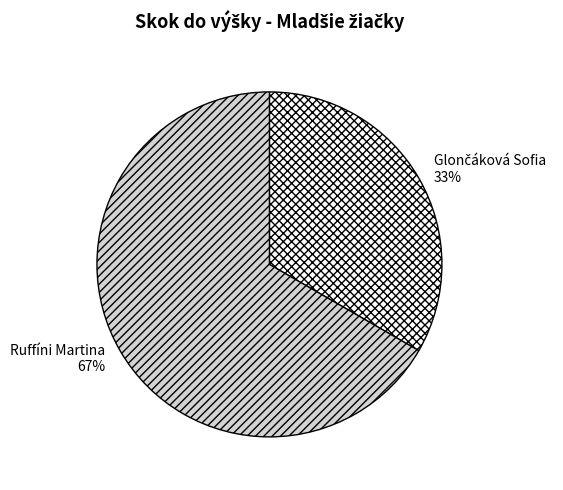

To the nearest percent, what percentage of the pie is Ruffíni Martina?

67%